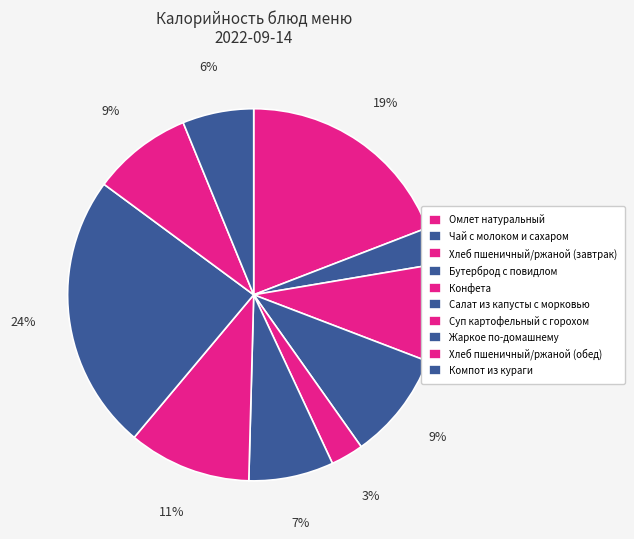

How many slices are in this pie chart?

10